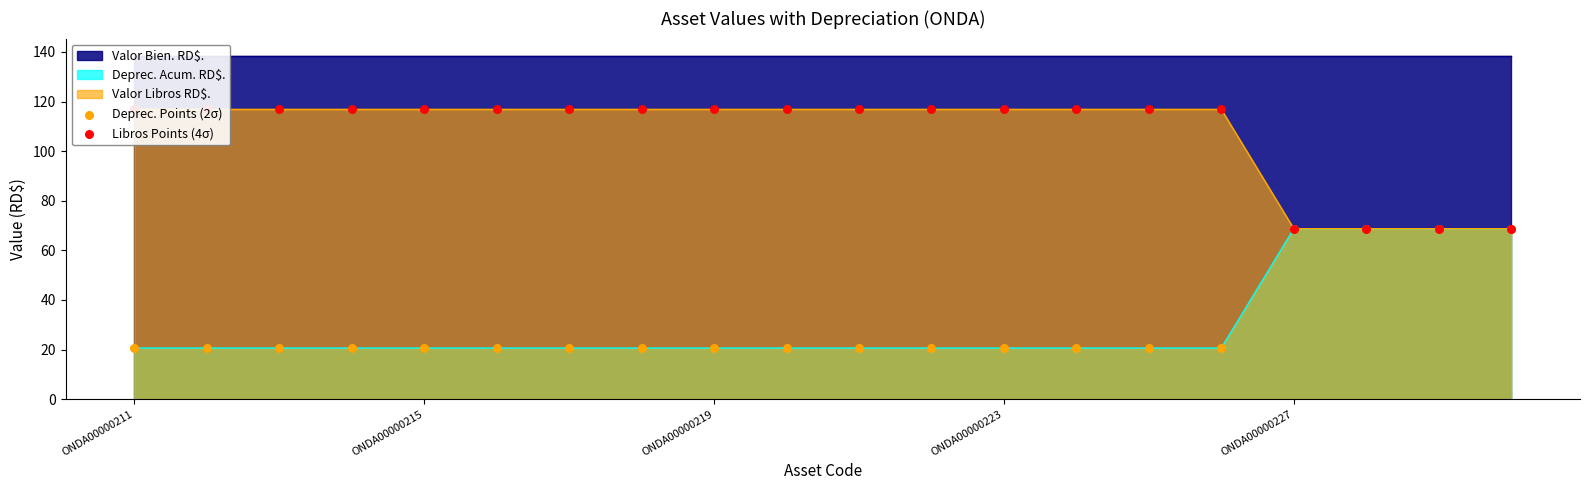

Which series reaches the minimum Y coordinate?

Deprec. Points (2σ)